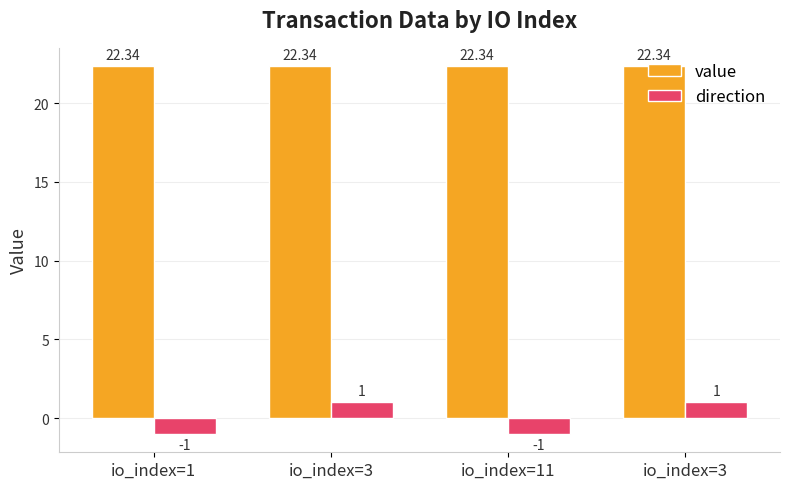

What is the value of the value bar at the 3rd from the left?

22.3